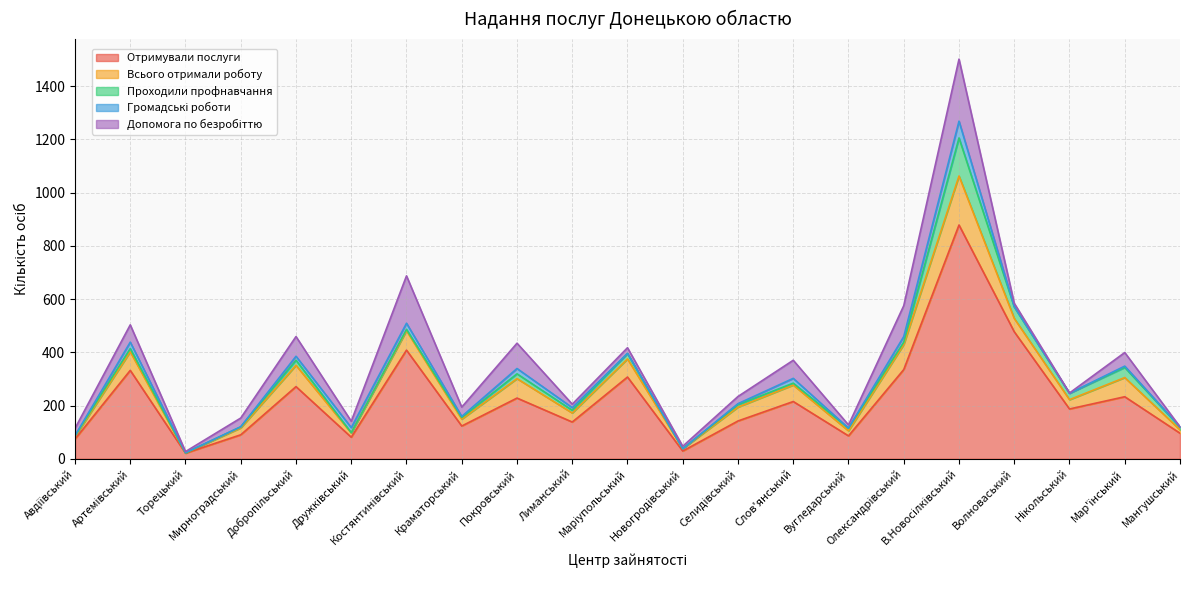

Rank the categories by Отримували послуги value from highest to lowest.

В.Новосілківський, Волноваський, Костянтинівський, Олександрівський, Артемівський, Маріупольський, Добропільський, Мар'їнський, Покровський, Слов'янський, Нікольський, Селидівський, Лиманський, Краматорський, Мангушський, Мирноградський, Вугледарський, Дружківський, Авдіївський, Новогродівський, Торецький